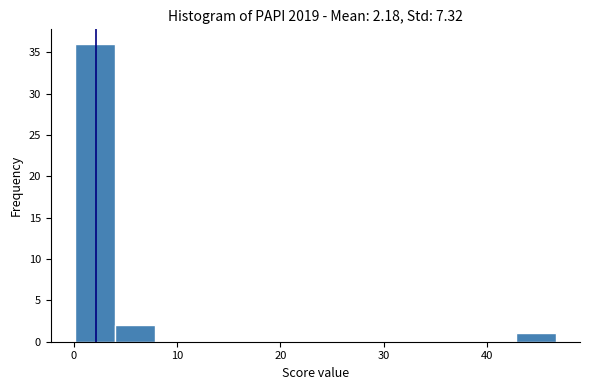

Around what value on the x-axis is the tallest bar? Give the approximate position of its centre, as read against the axis.

2